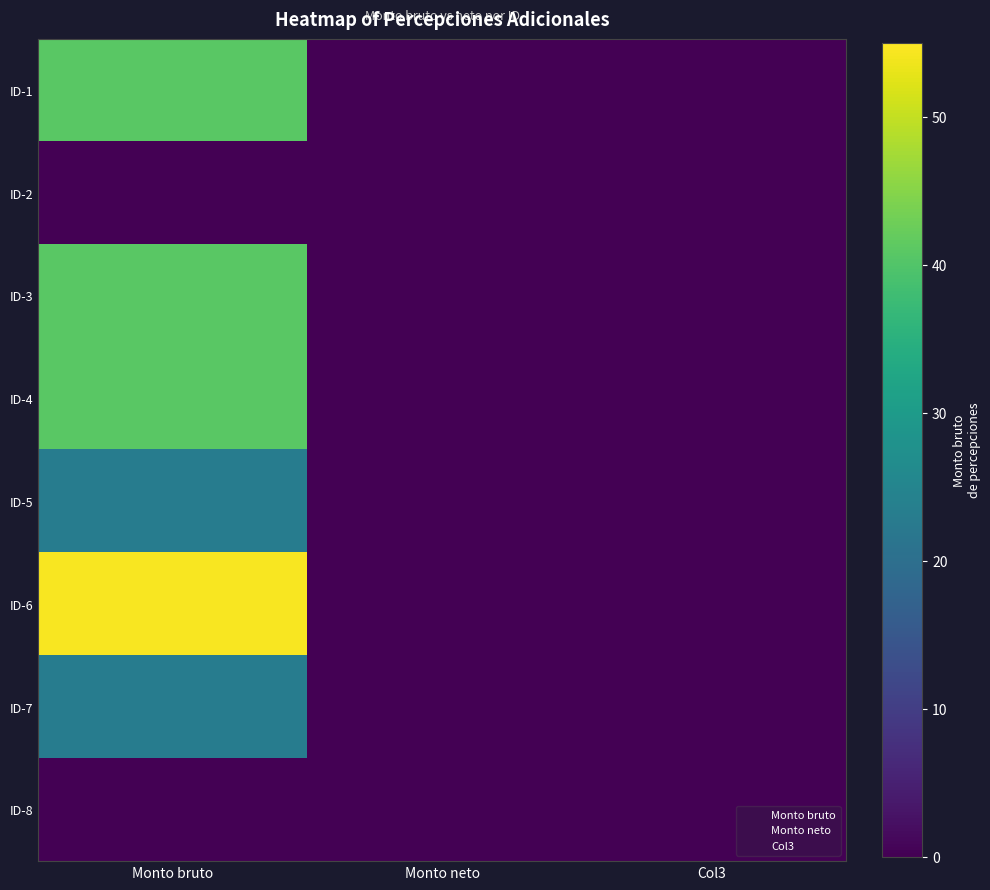

What is the difference between the maximum and minimum values in the 1 series?

54.5